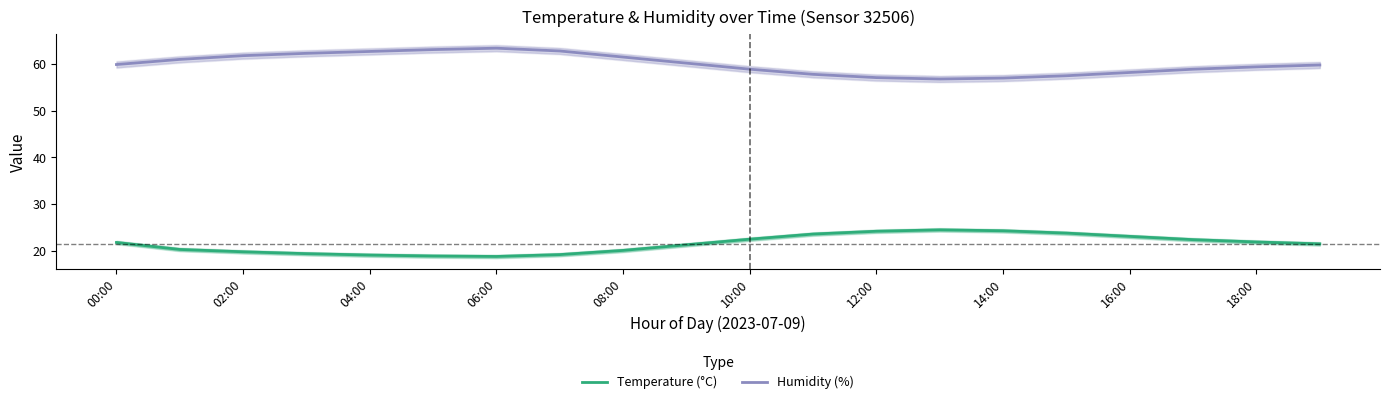

The Humidity (%) series shows 94.6 at 16:00. True or false?

False